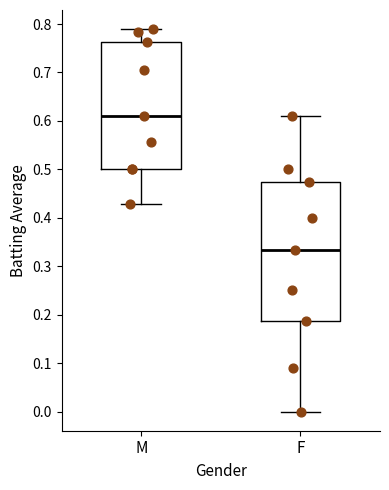

Which box's median line is the lowest?

F